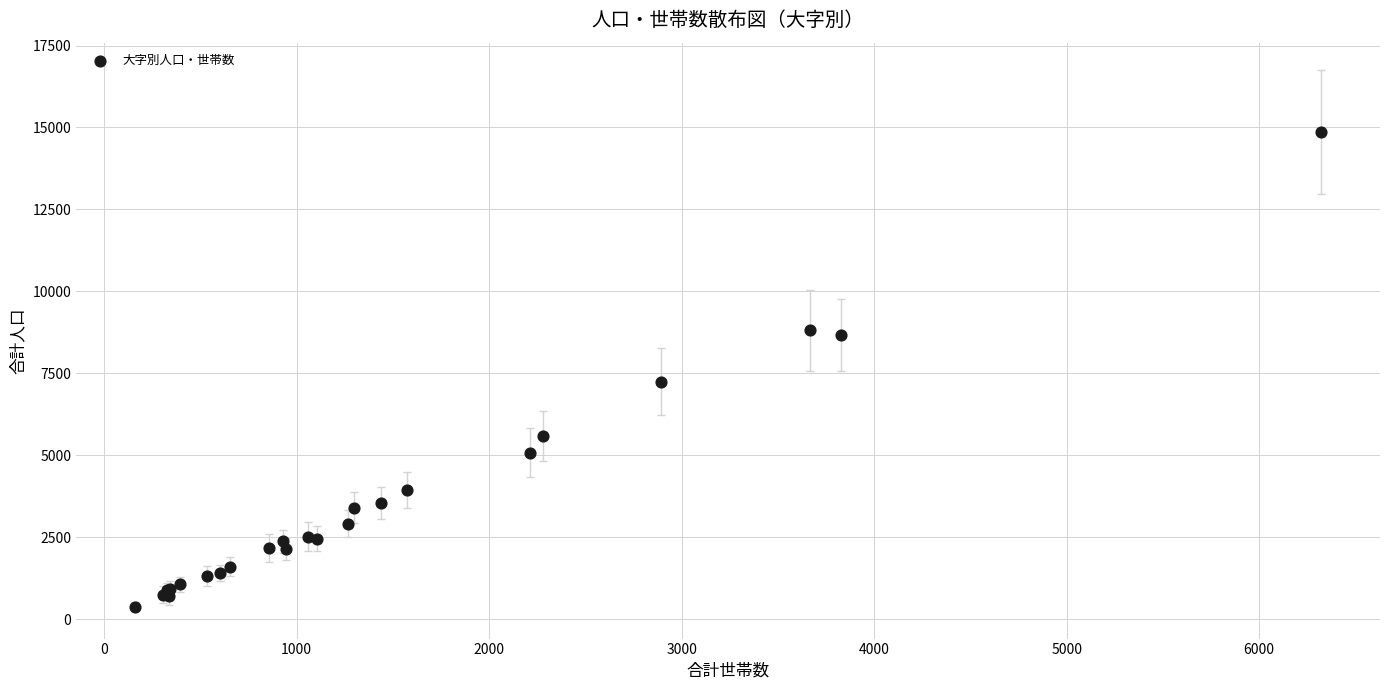

What Y value in the scatter plot is closest to 7625?

7247